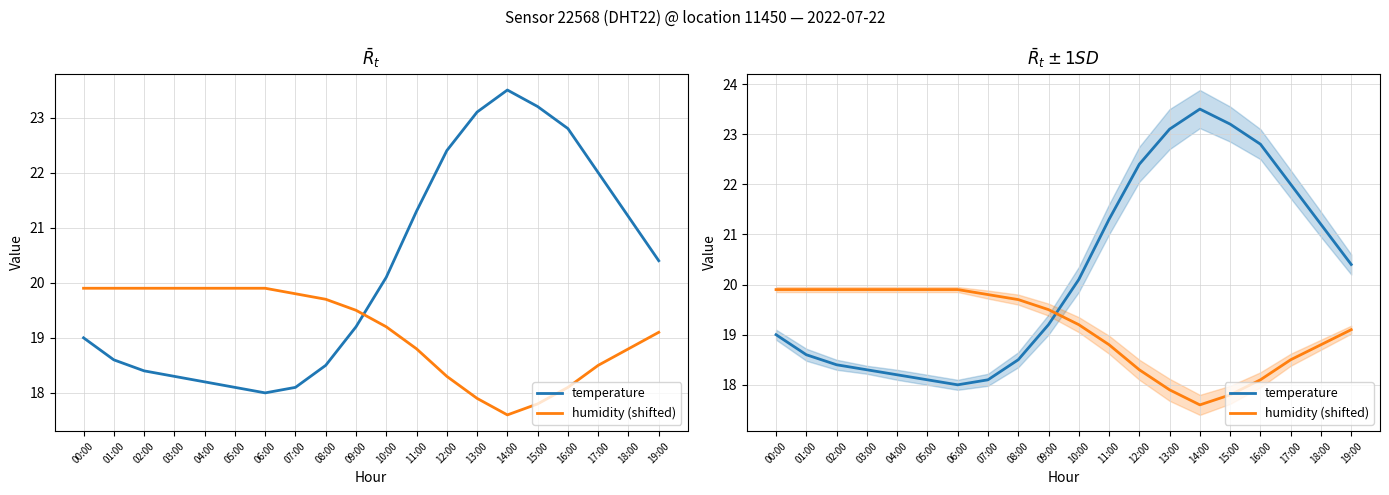

What is the total value across all series at 19:00?

39.5